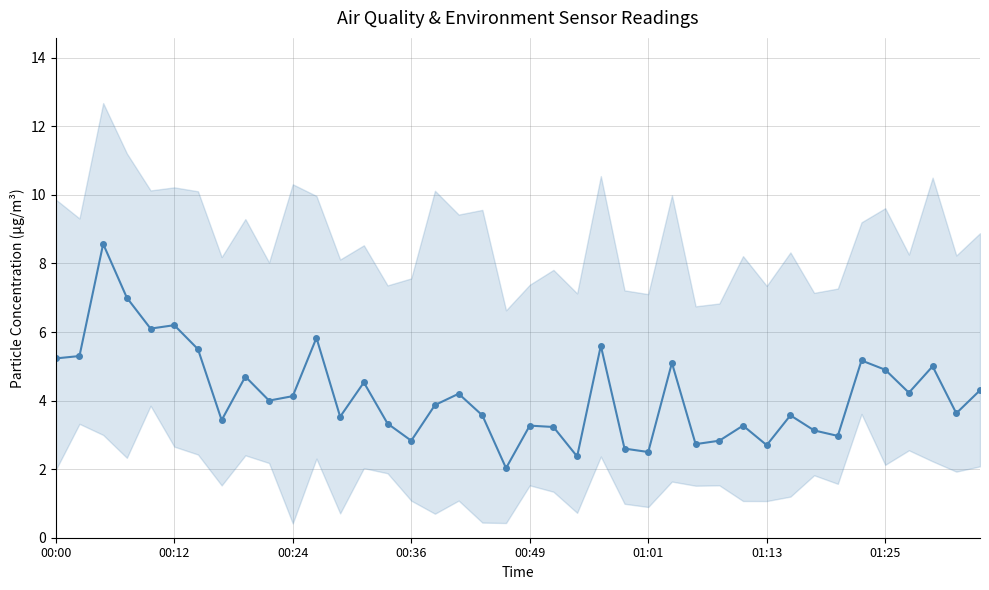

What is the value of the 15th point from the left?

3.3